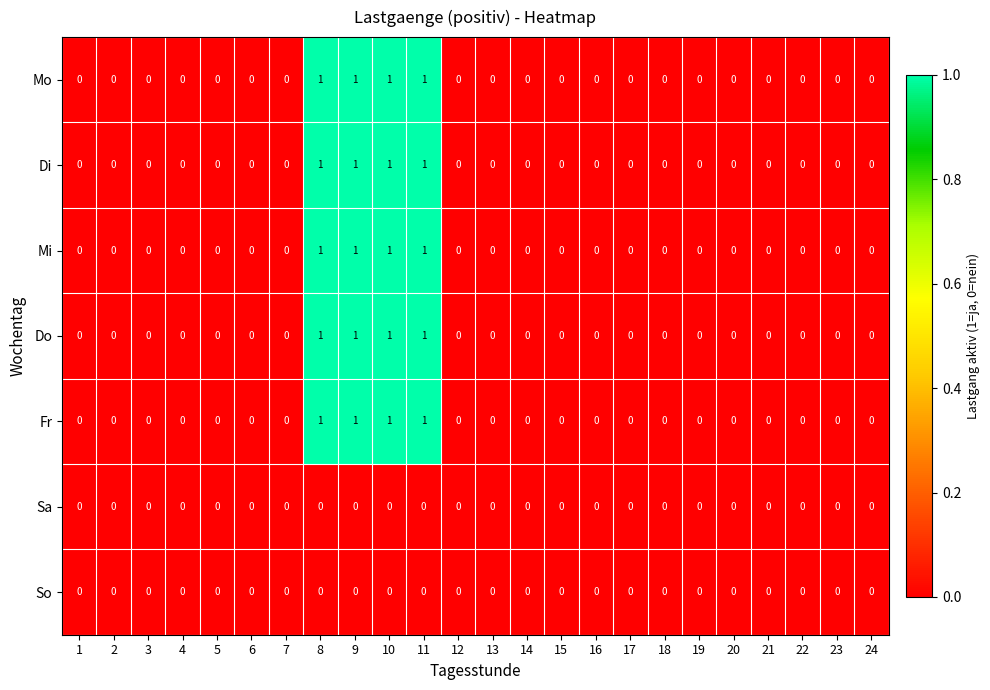

What is the sum of all Di values?

4